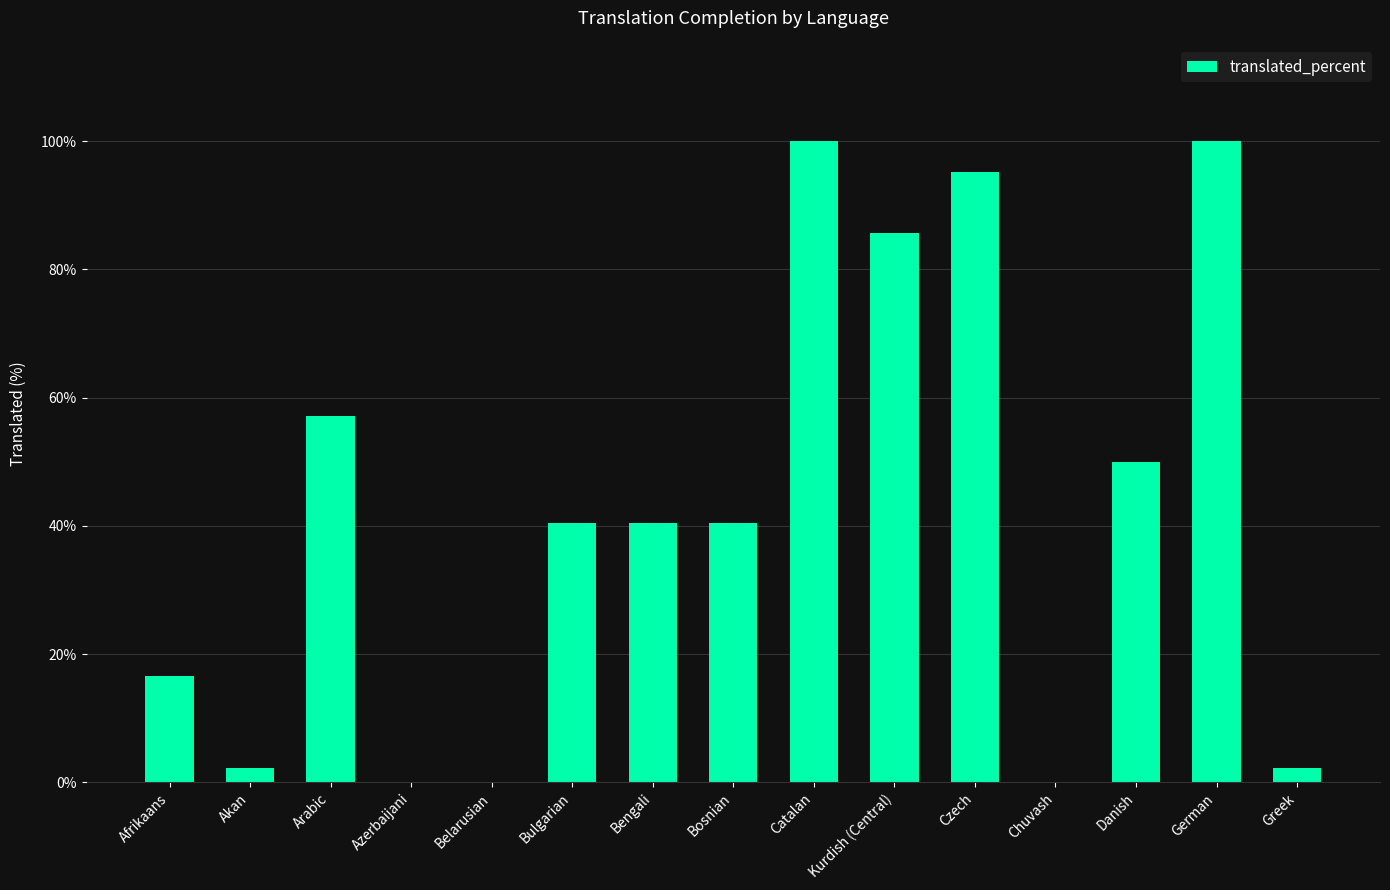

What is the maximum value shown in the chart?

100.0